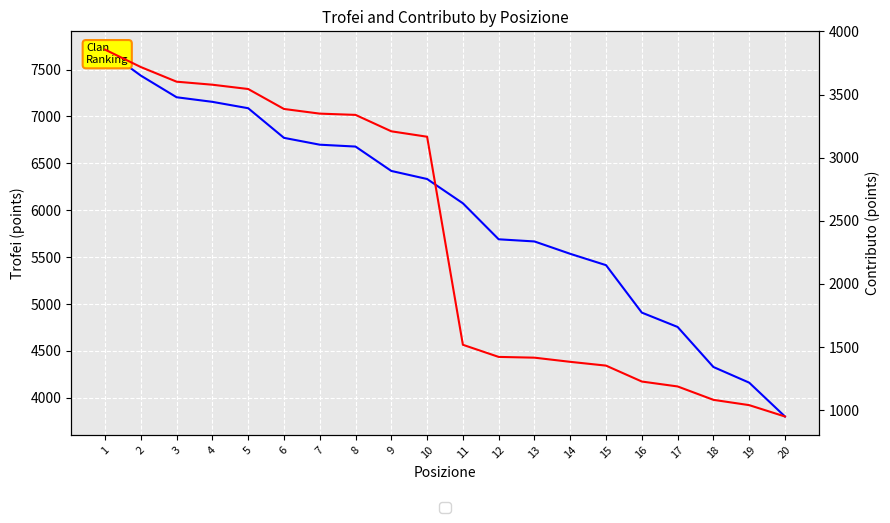

Between 10 and 19, which series saw the biggest shift?

Trofei